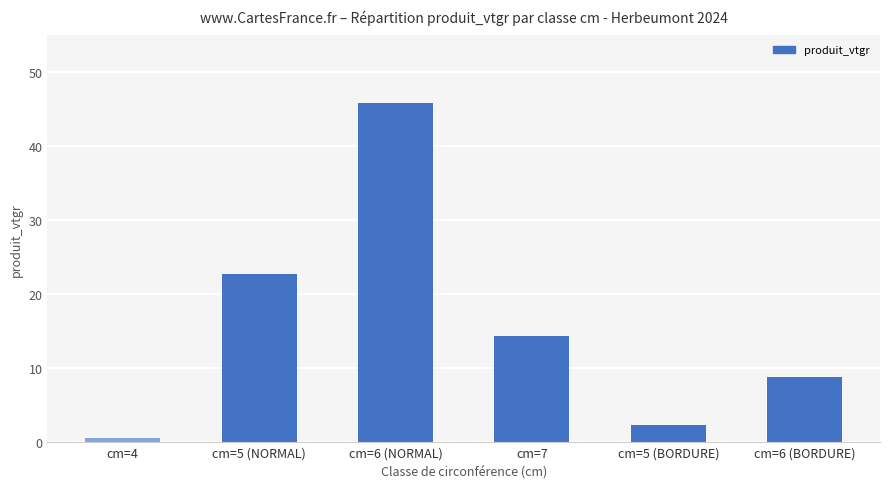

Reading left to right, what are all the values shown in this chart?

0.6	22.8	45.8	14.3	2.3	8.8